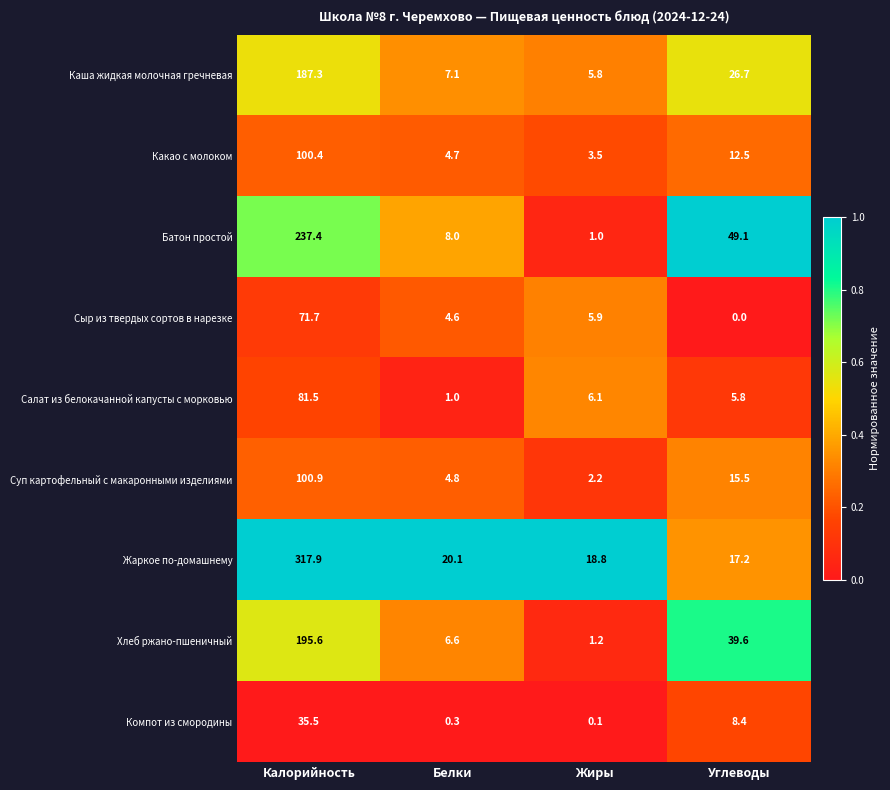

Rank the series at Калорийность from highest to lowest value.

Жаркое по-домашнему, Батон простой, Хлеб ржано-пшеничный, Каша жидкая молочная гречневая, Суп картофельный с макаронными изделиями, Какао с молоком, Салат из белокачанной капусты с морковью, Сыр из твердых сортов в нарезке, Компот из смородины